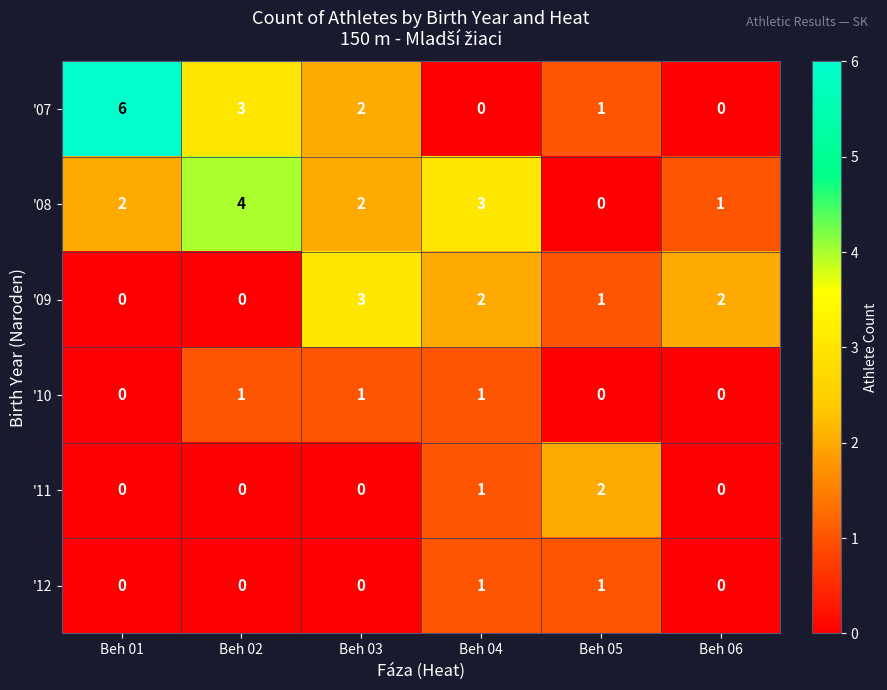

Which series has the widest spread of values?

'07